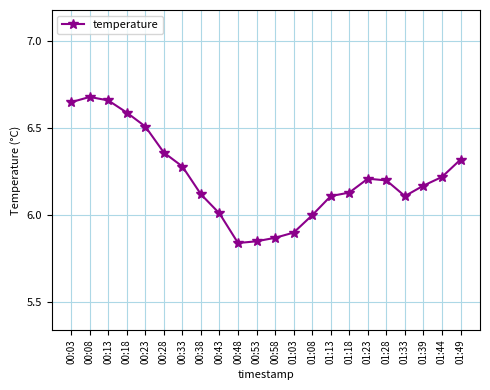

What is the ratio of the value at 01:23 to the value at 00:08?

0.9